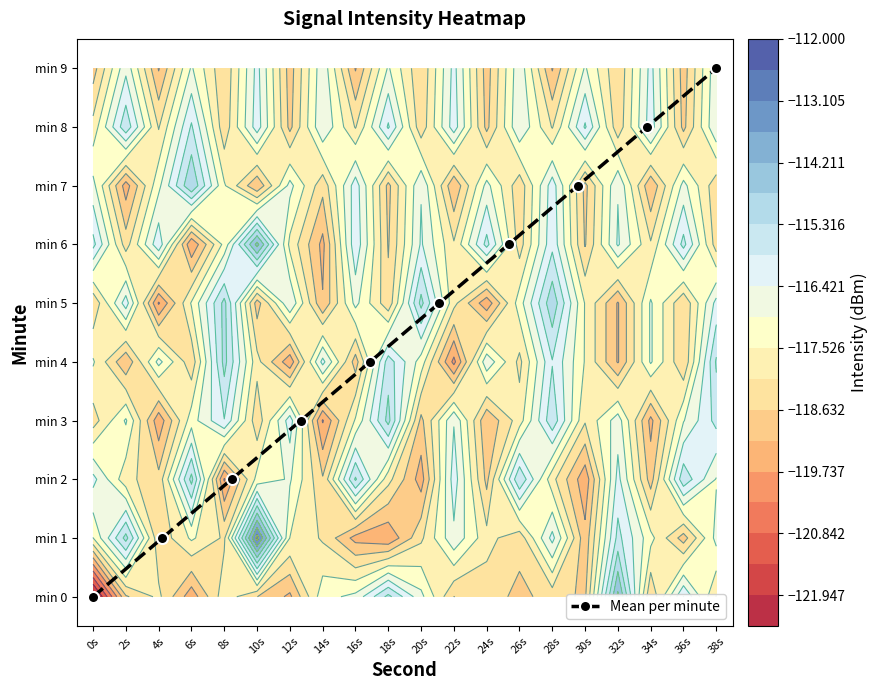

Count the values in the range 2 to 7.

6